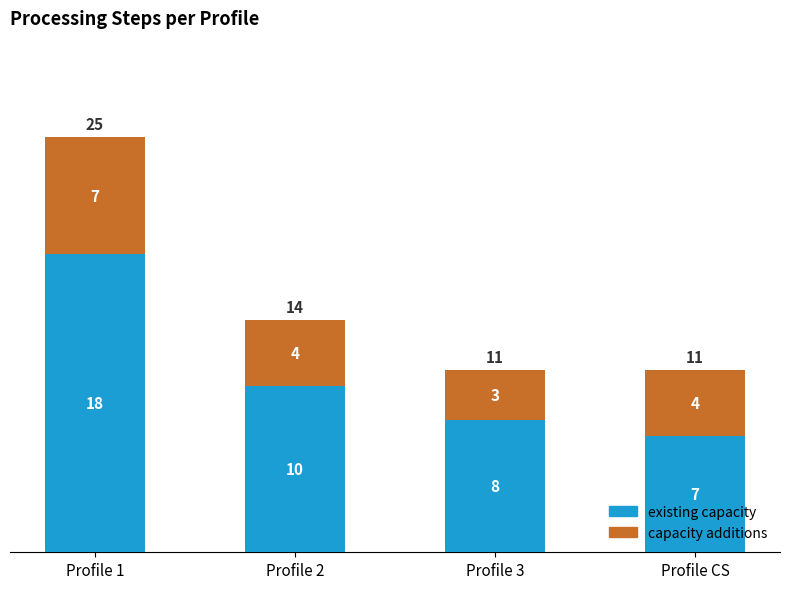

Are the bars horizontal?

No